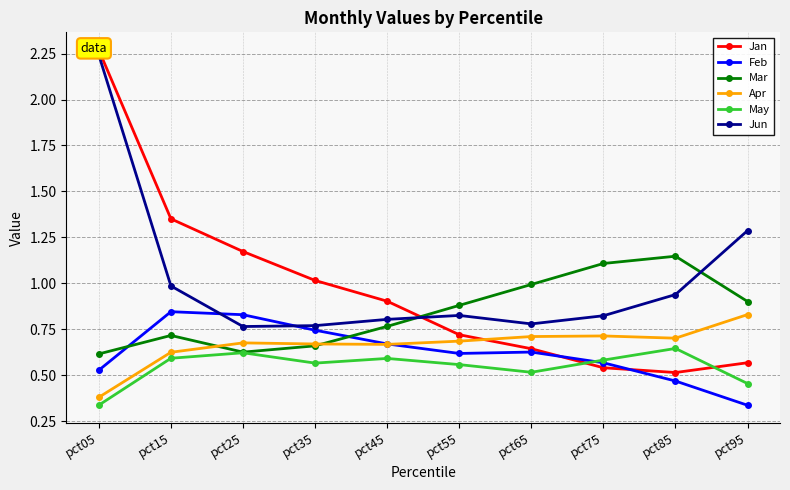

Rank the series by their maximum value, from highest to lowest.

Jan, Jun, Mar, Feb, Apr, May